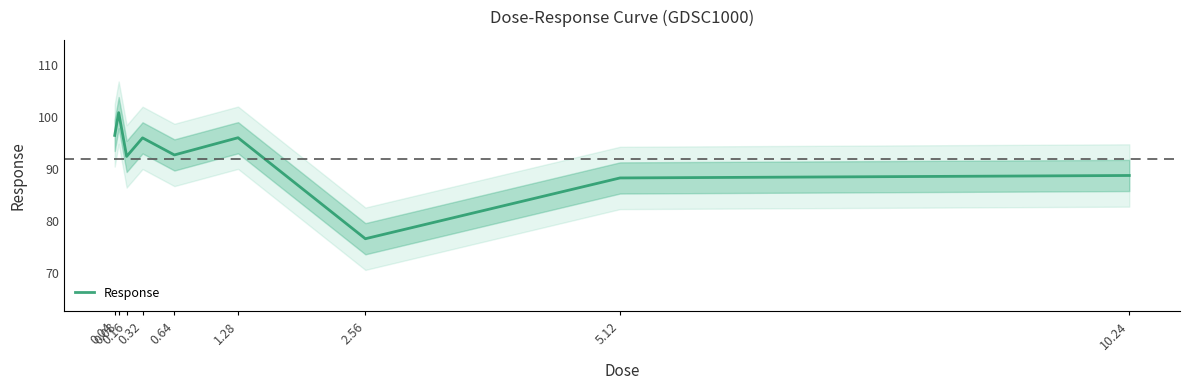

Which category has the highest value across all series?

0.08